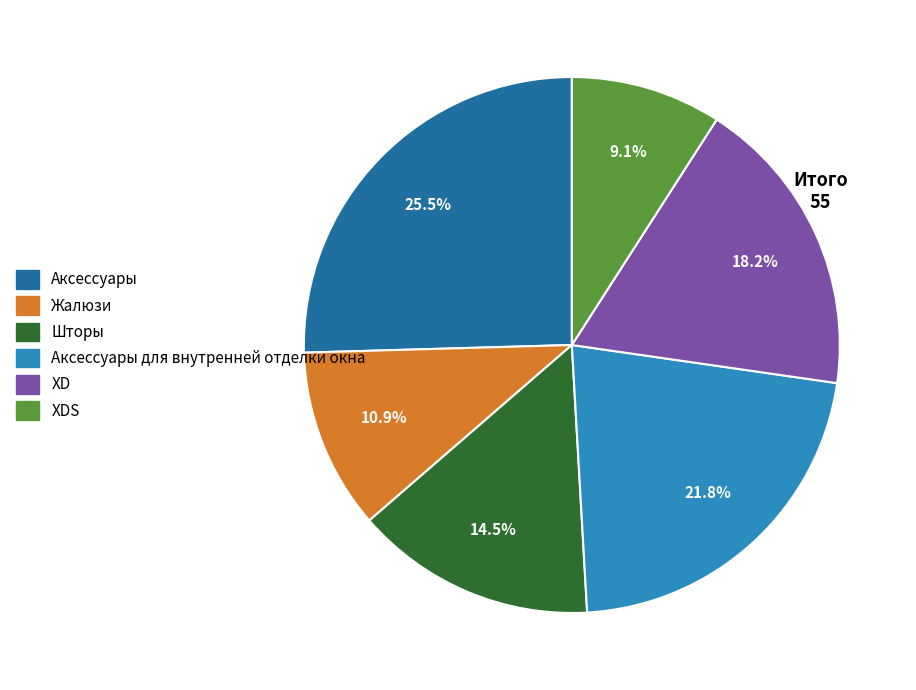

Is there a majority slice in this chart?

No